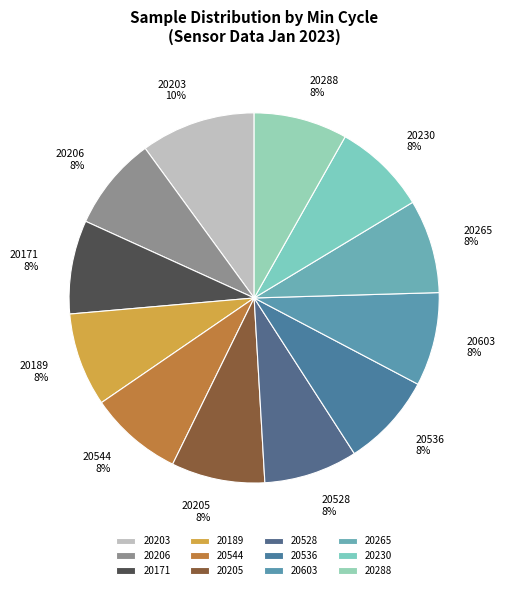

Which slice is the largest?

20203